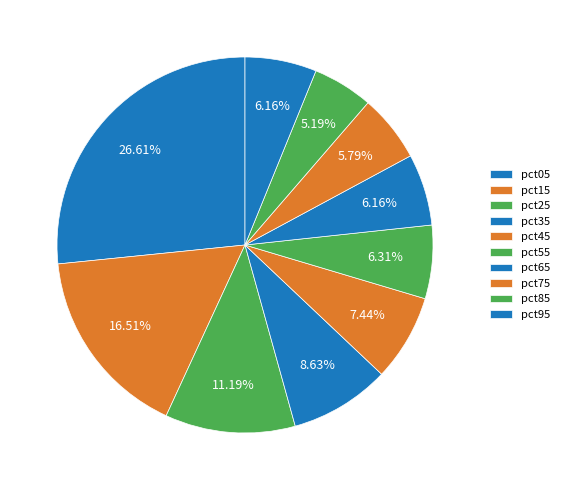

How many slices are in this pie chart?

10